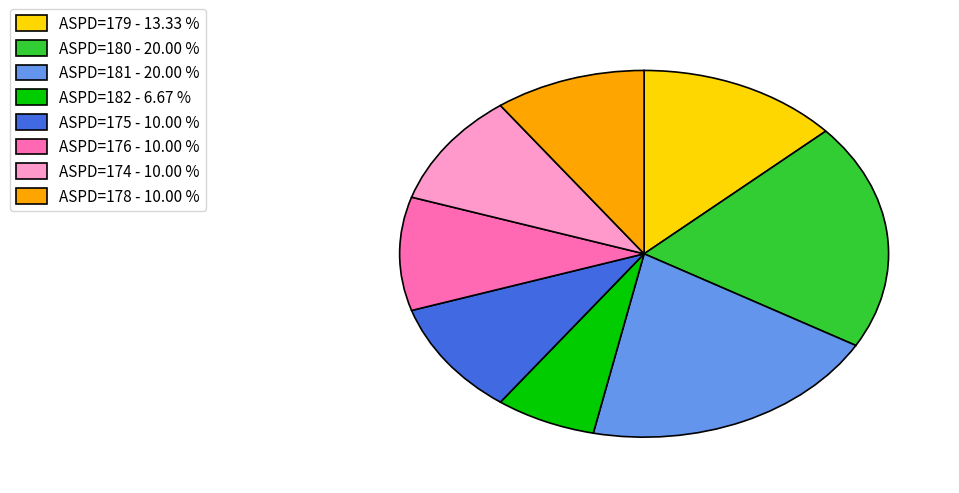

How many segments does this pie chart have?

8